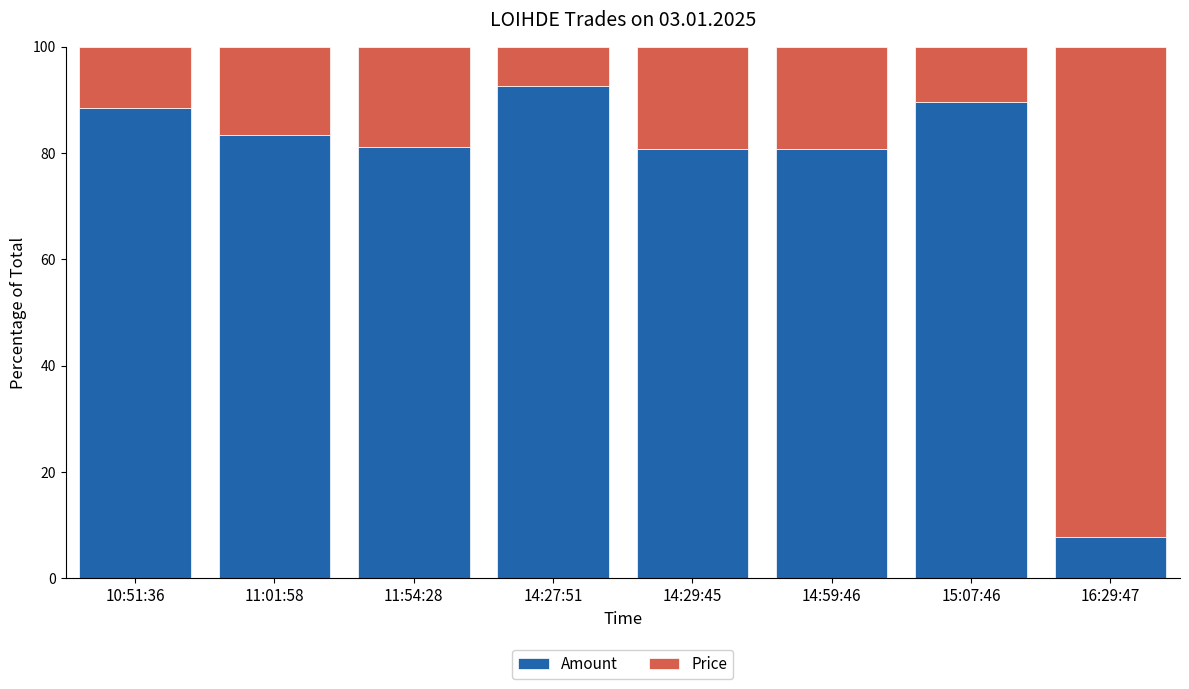

At which label does Amount reach its minimum?

16:29:47